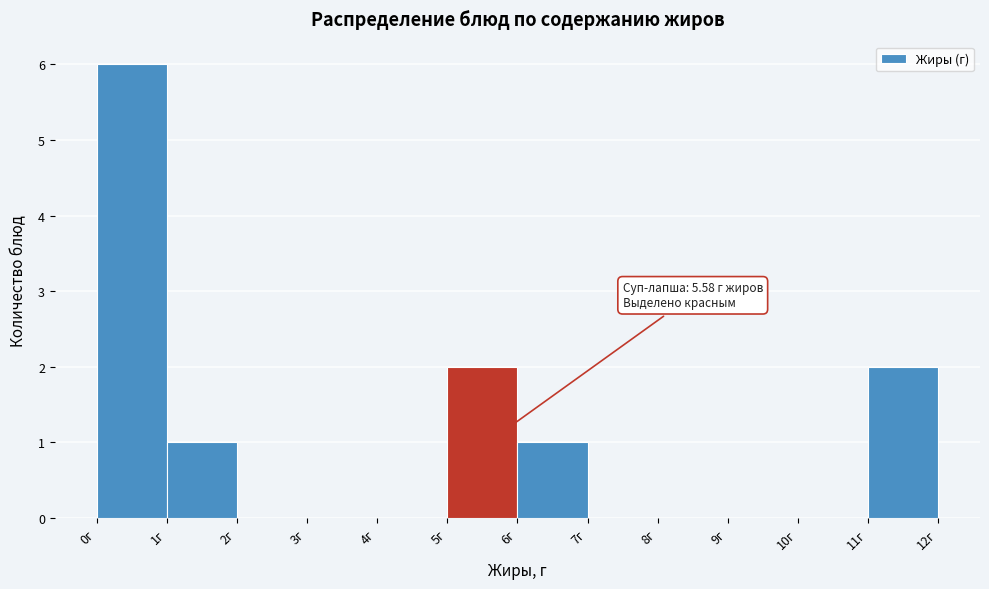

Over which range of the x-axis is the bar tallest?

0 to 1